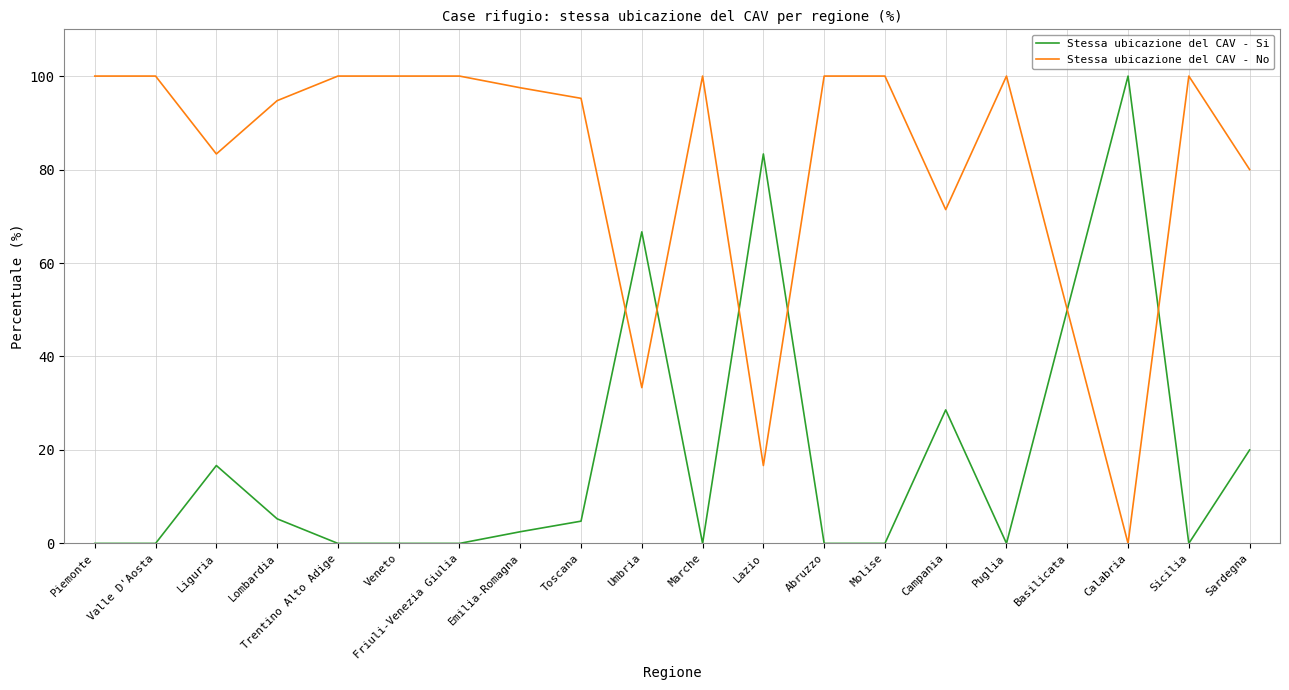

Rank the series by their average value, from lowest to highest.

Stessa ubicazione del CAV - Si, Stessa ubicazione del CAV - No